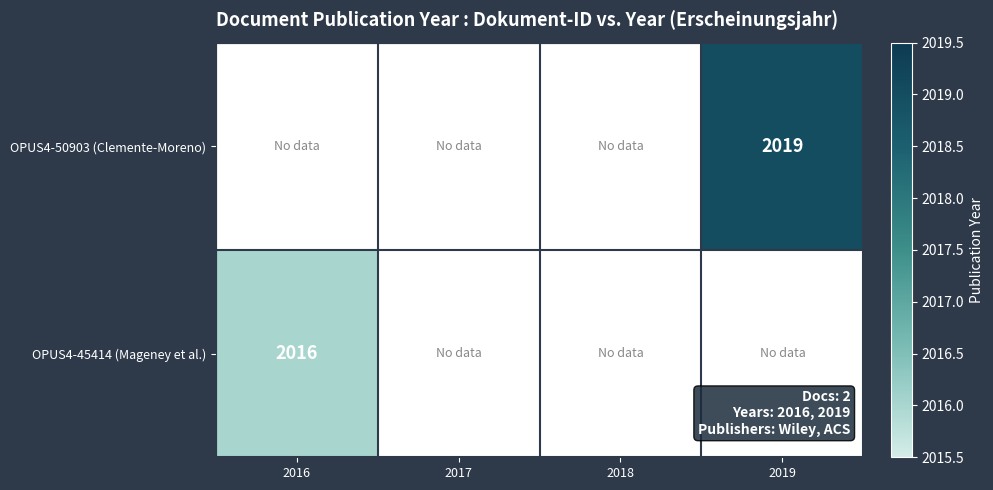

Is it true that OPUS4-45414 (Mageney et al.) equals 2016 at 2016?

True